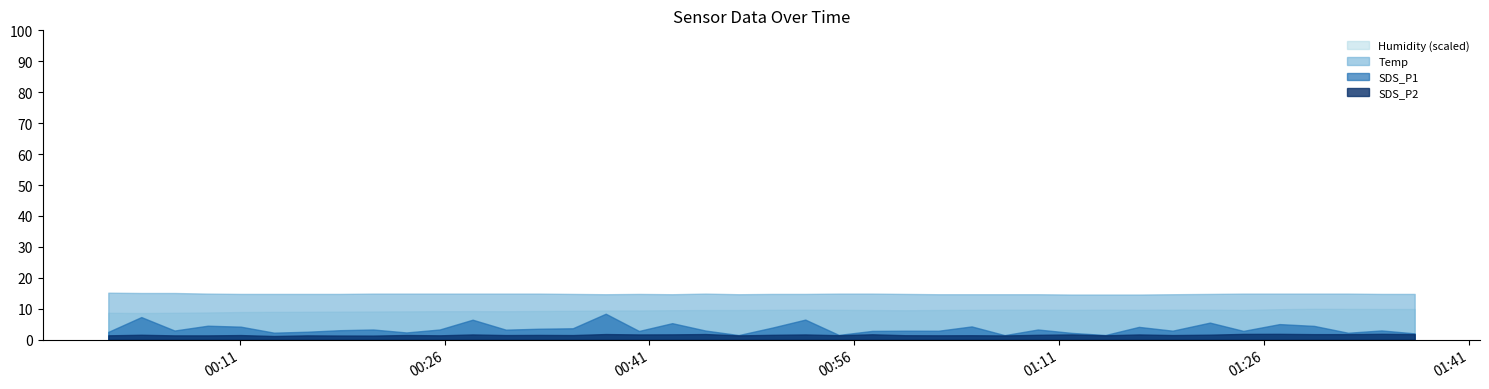

What is the sum of all SDS_P2 values?

63.1